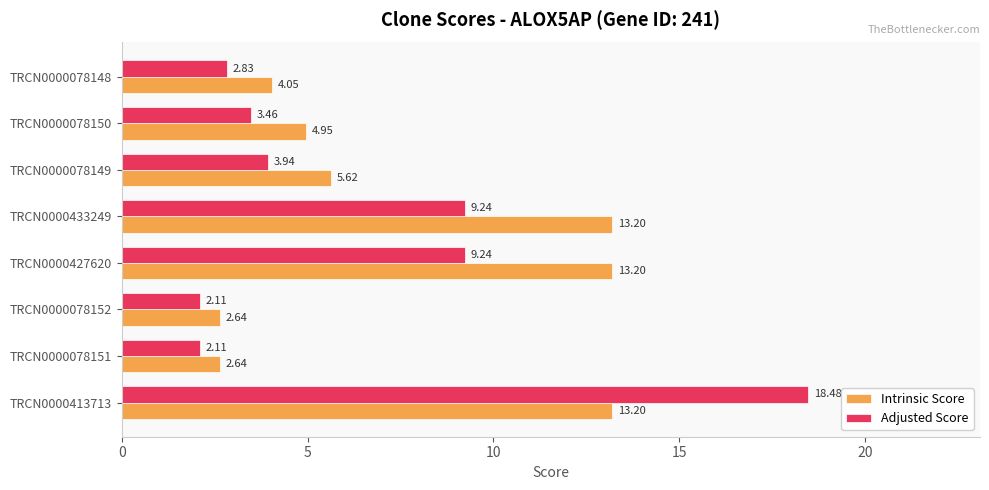

At how many categories does at least one series exceed 3?

6